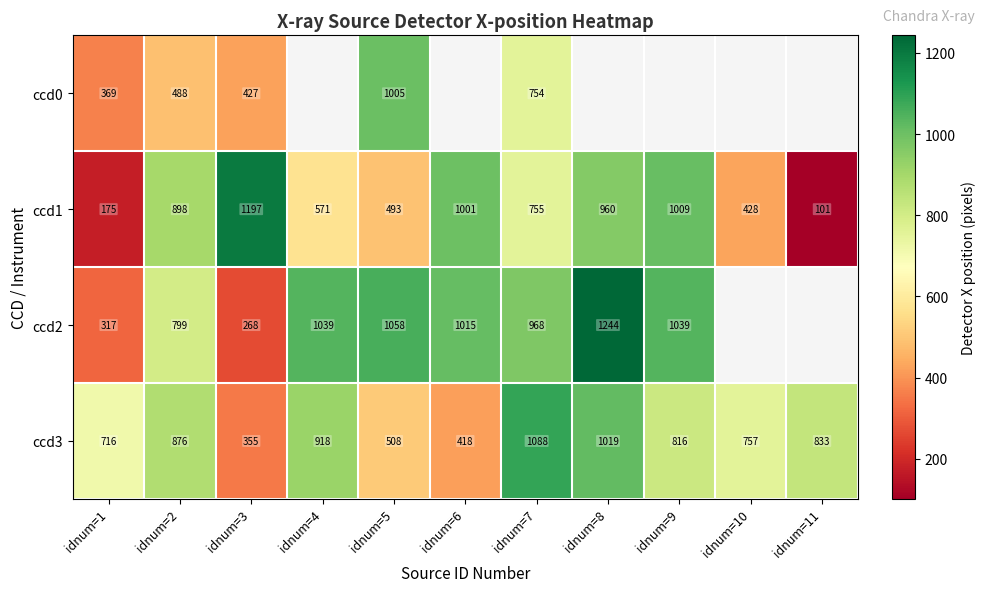

Which has a higher value, idnum=9 or idnum=3?

idnum=3